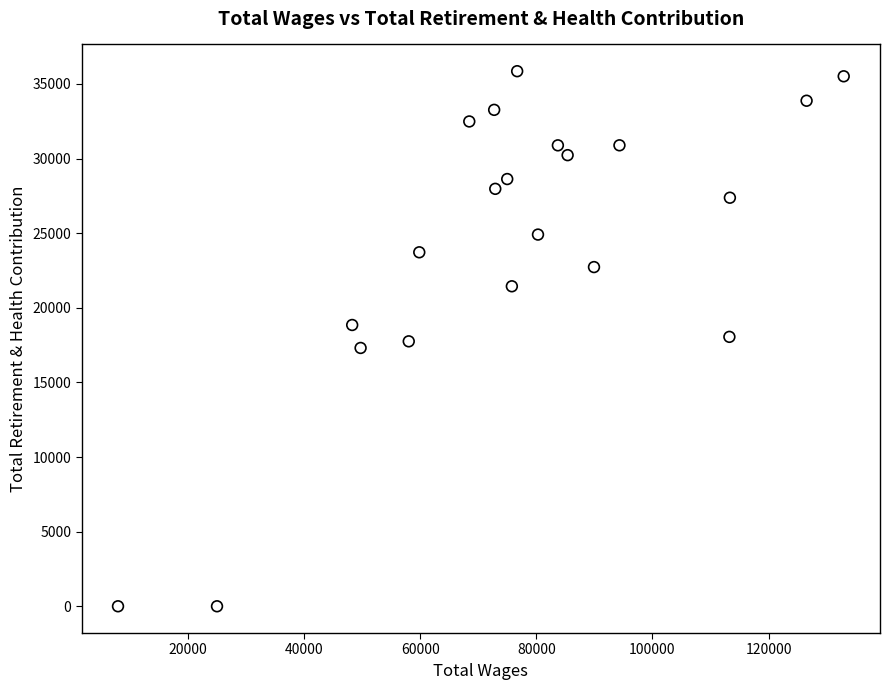

What is the range of Y values (max minus min)?

35856